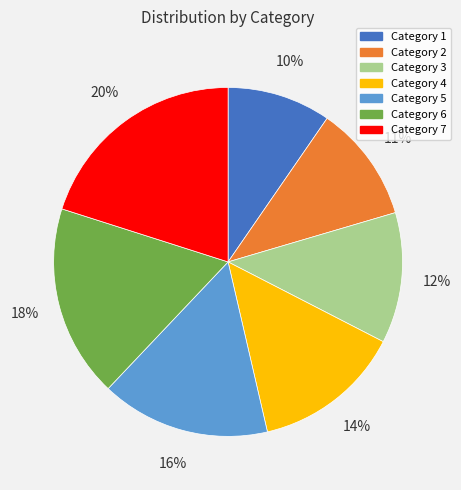

Is the sum of Category 5 and Category 7 greater than half?

No